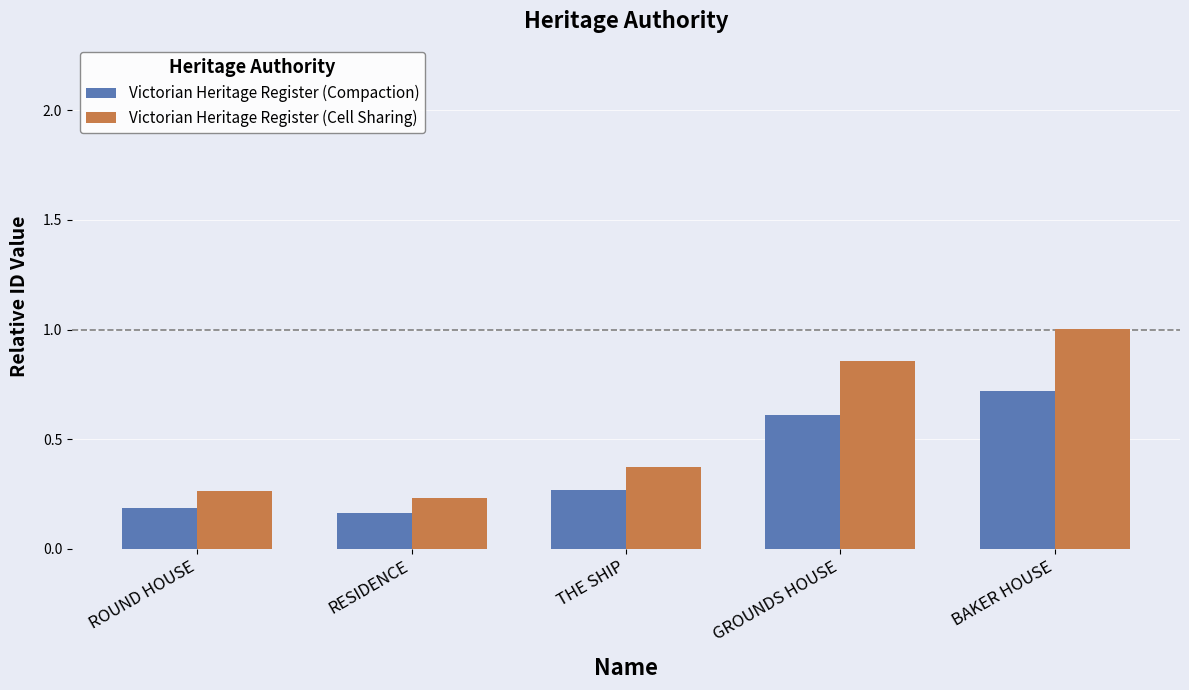

Which series has the widest spread of values?

Victorian Heritage Register (Cell Sharing)